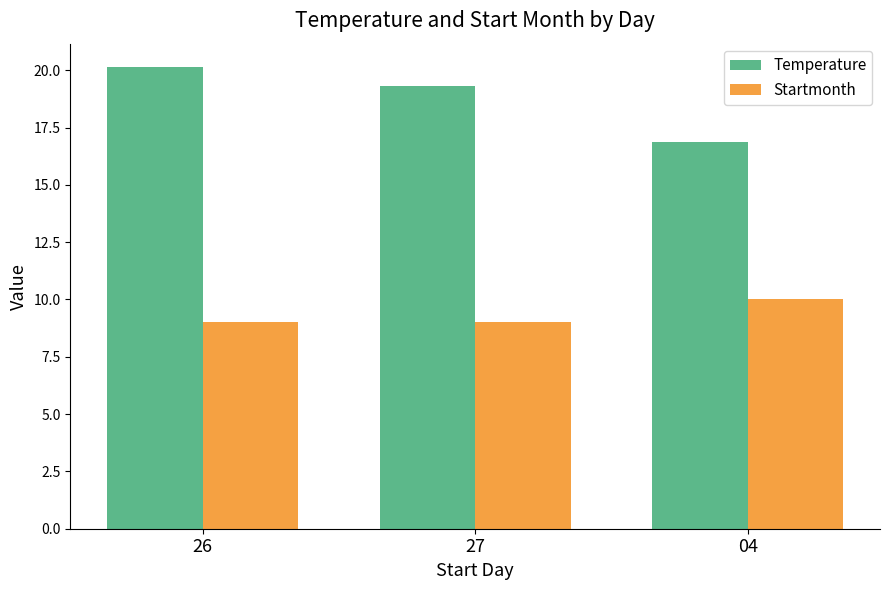

What is the label of the 1st bar from the right?

04